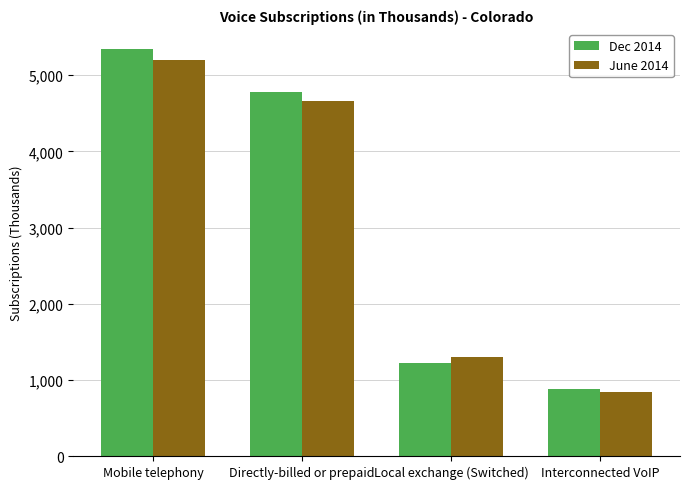

What is the sum of the June 2014 values at Mobile telephony and Local exchange (Switched)?

6503